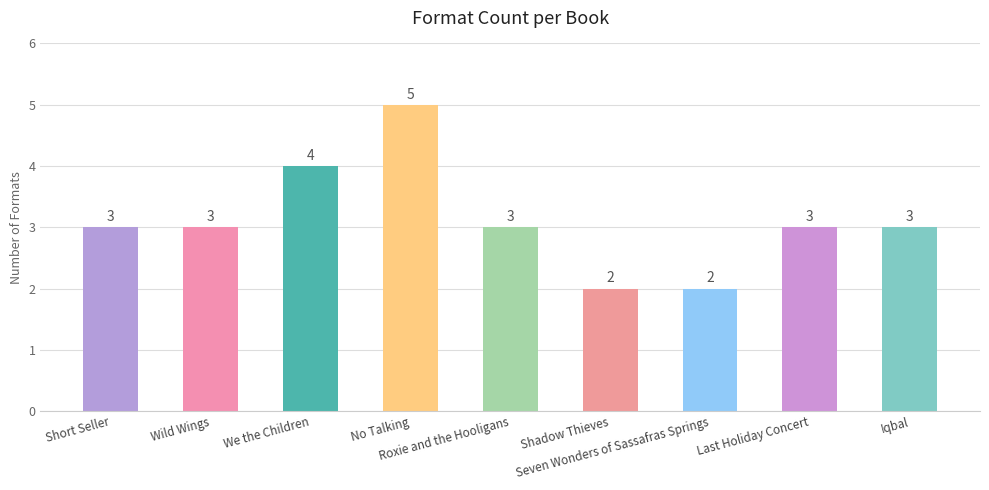

What is the maximum value shown in the chart?

5